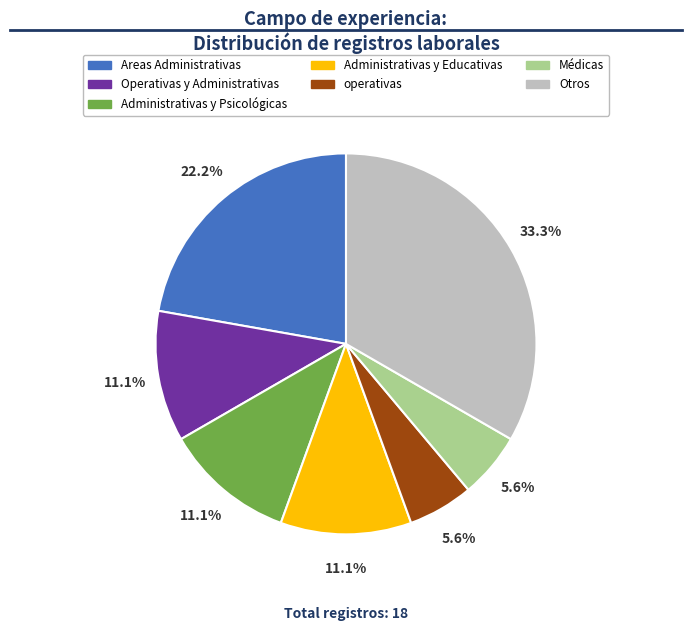

Is there a majority slice in this chart?

No